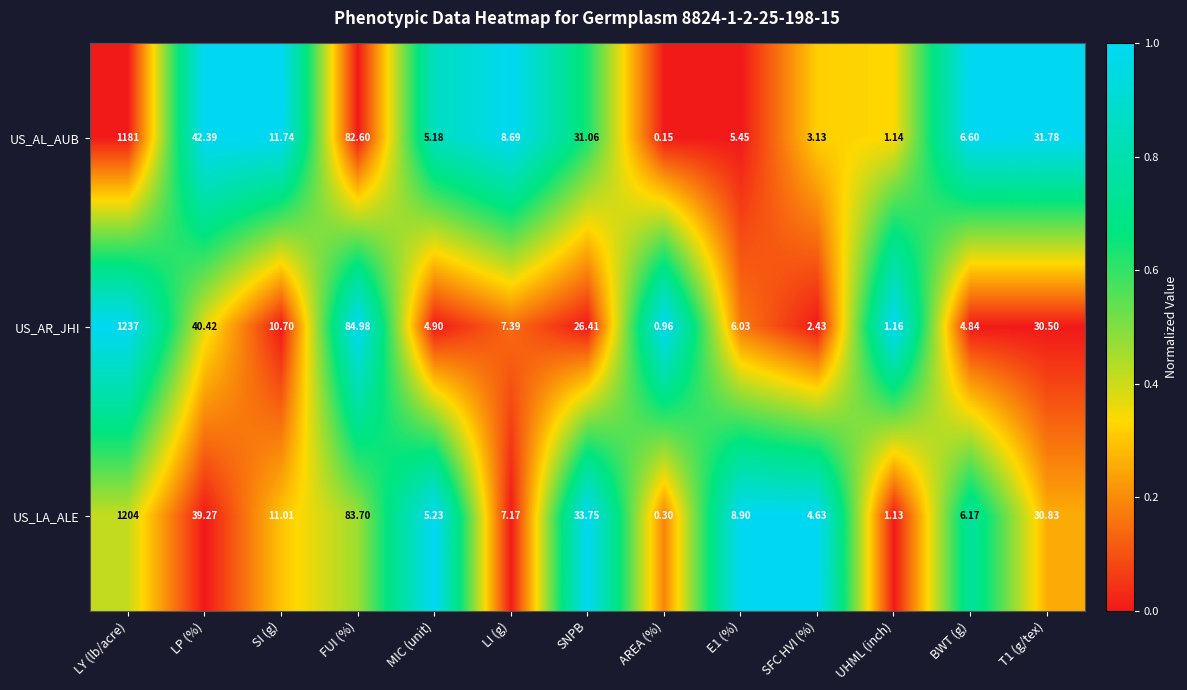

How many distinct data groups are displayed?

3